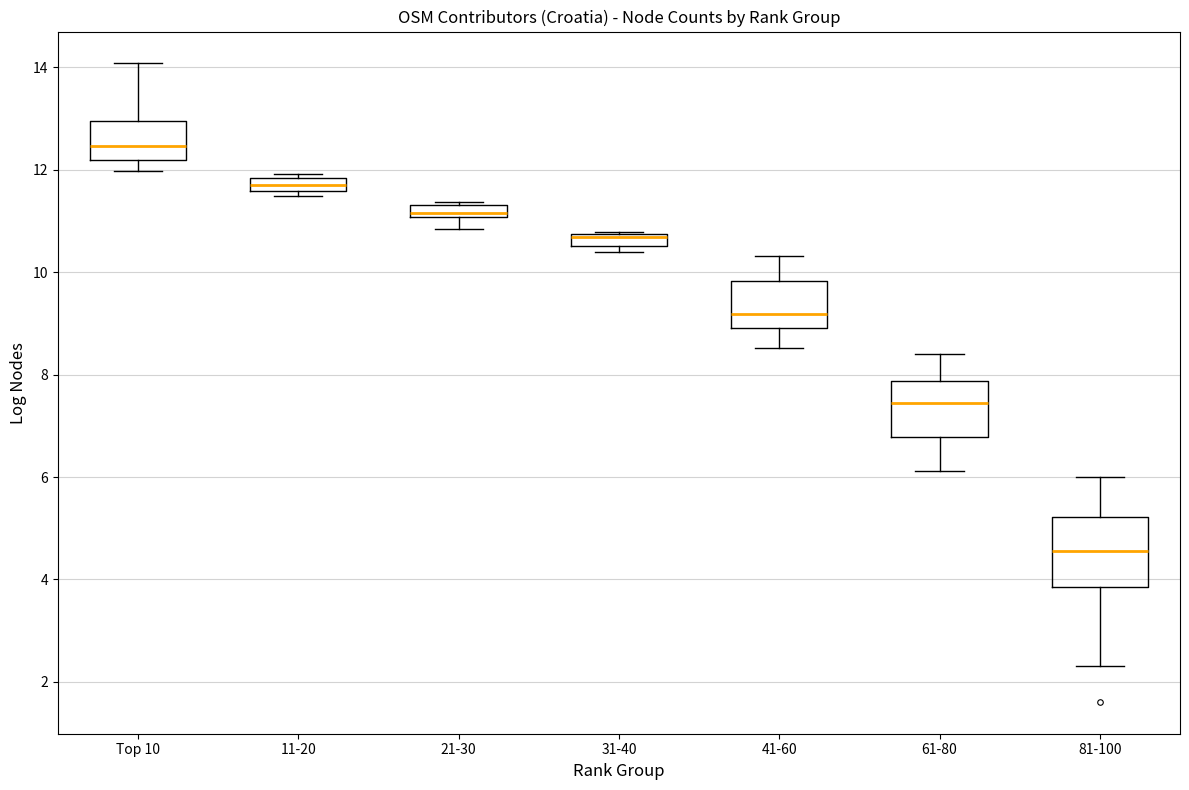

Which box has the highest median line?

Top 10